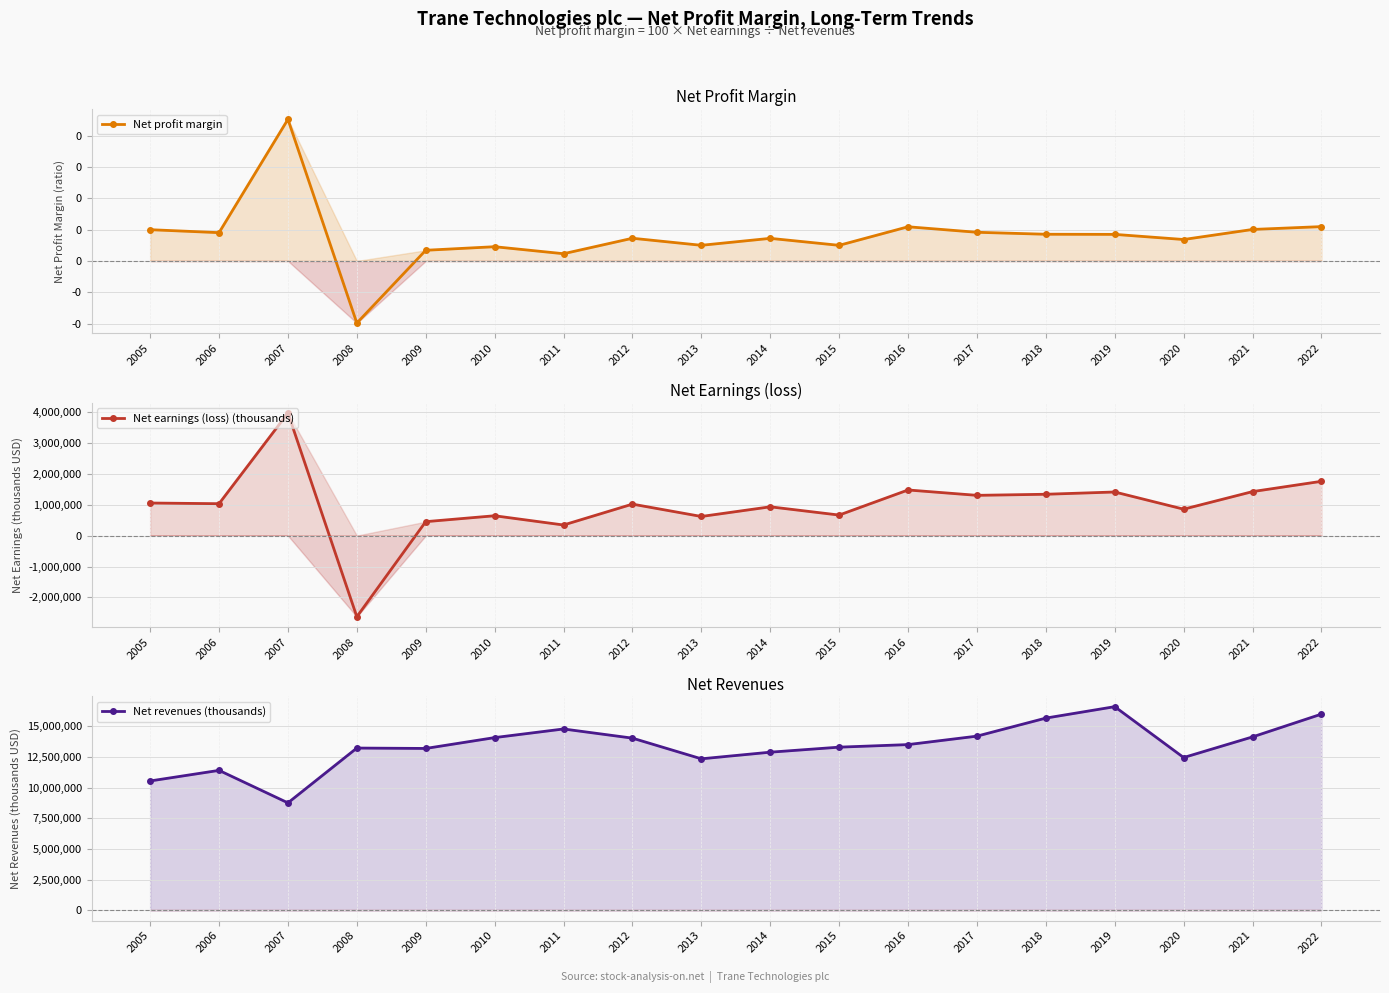

Which category has the lowest value across all series?

2008